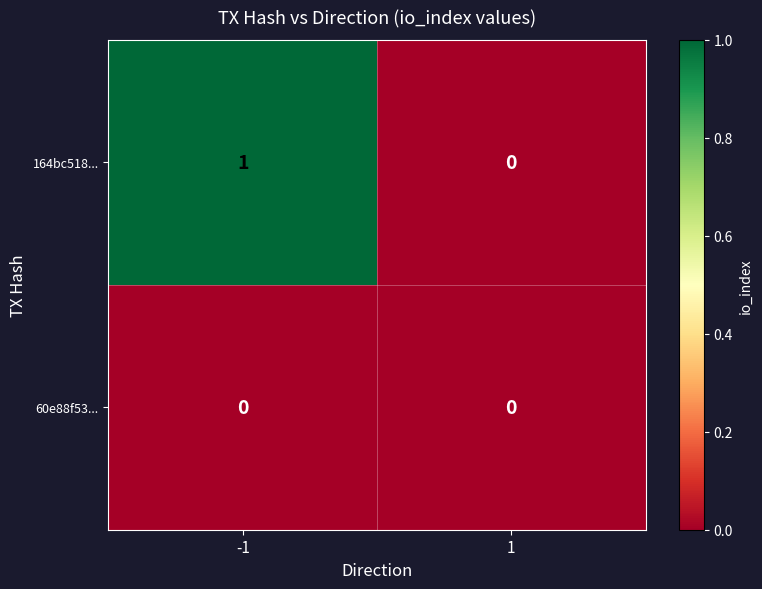

Between -1 and 1, which series saw the biggest shift?

164bc518...